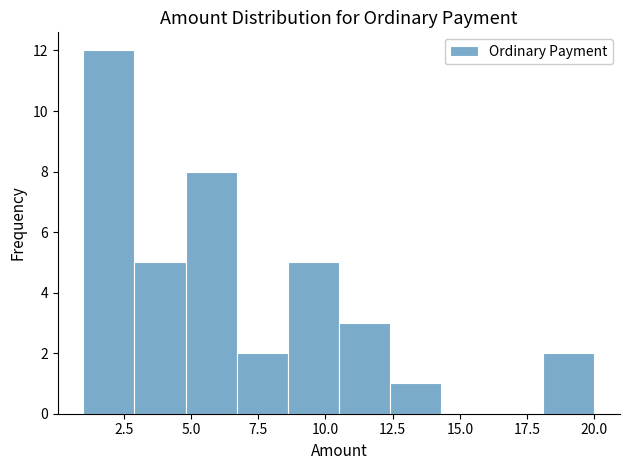

Read against the x-axis, roughly where is the centre of the tallest bar?

2.0